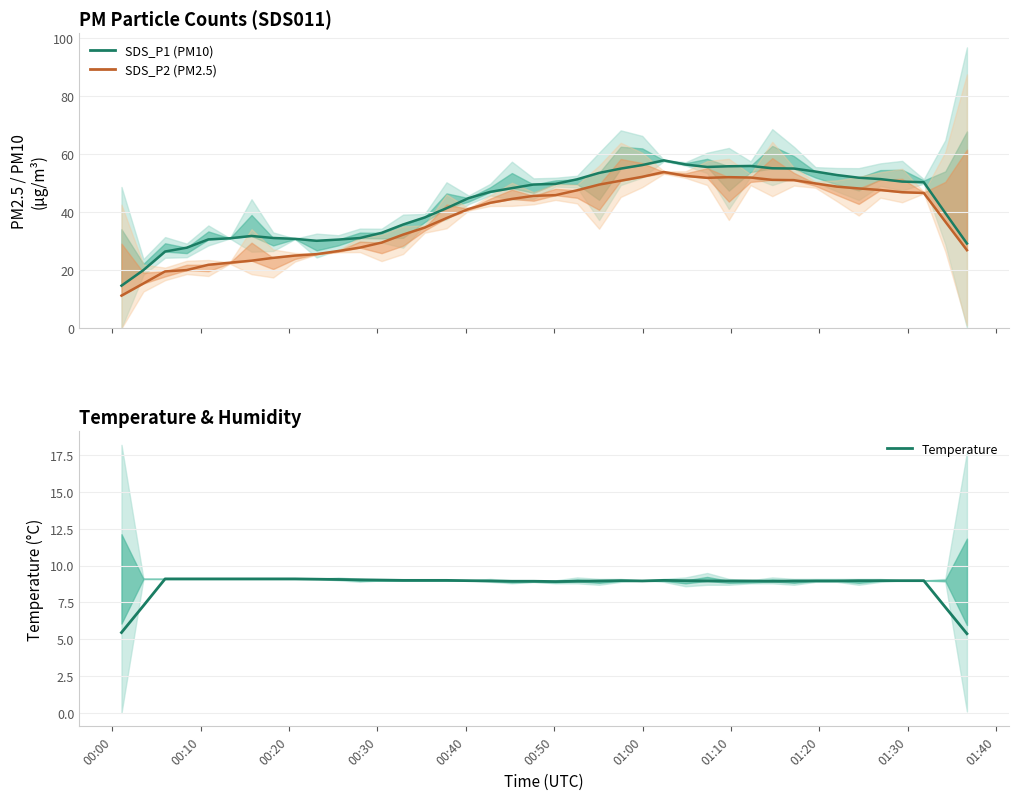

What is the highest value of the Temp series?

9.1